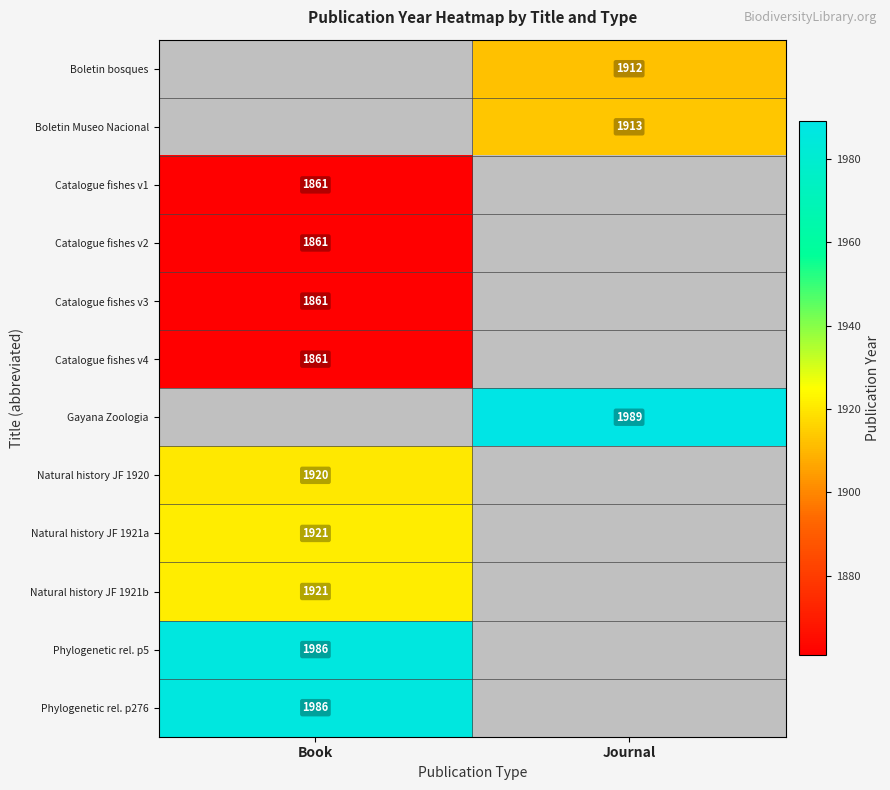

The value of Catalogue fishes v1 at Book is 3335. True or false?

False